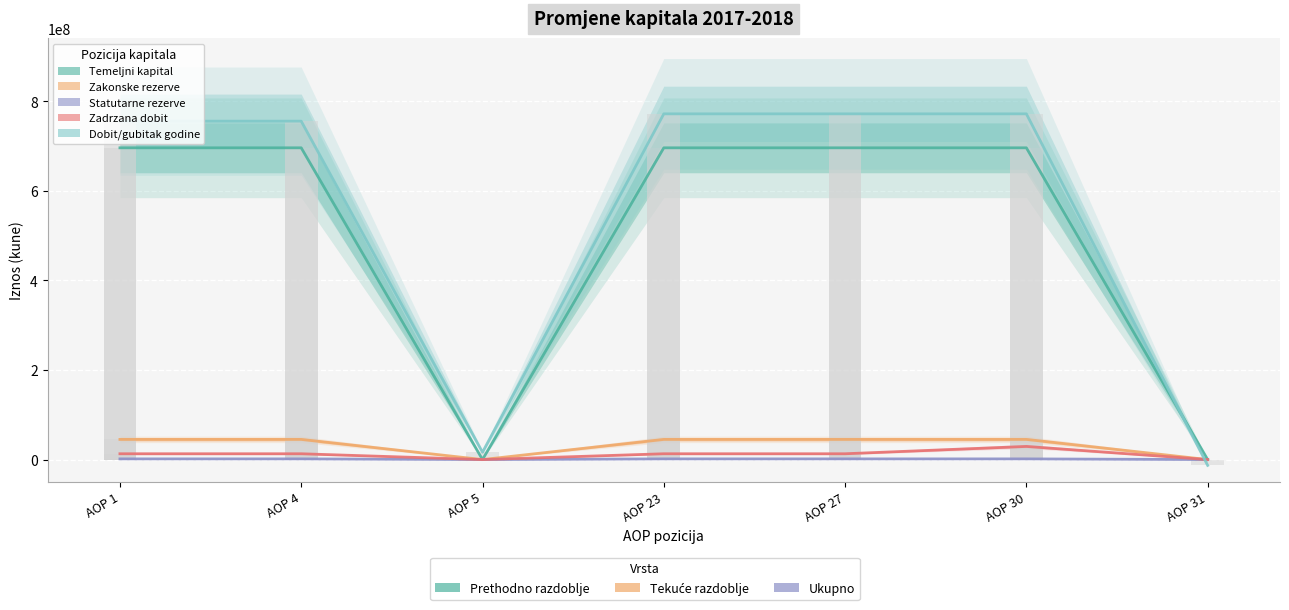

How many positive values does the Dobit/gubitak godine series have?

6